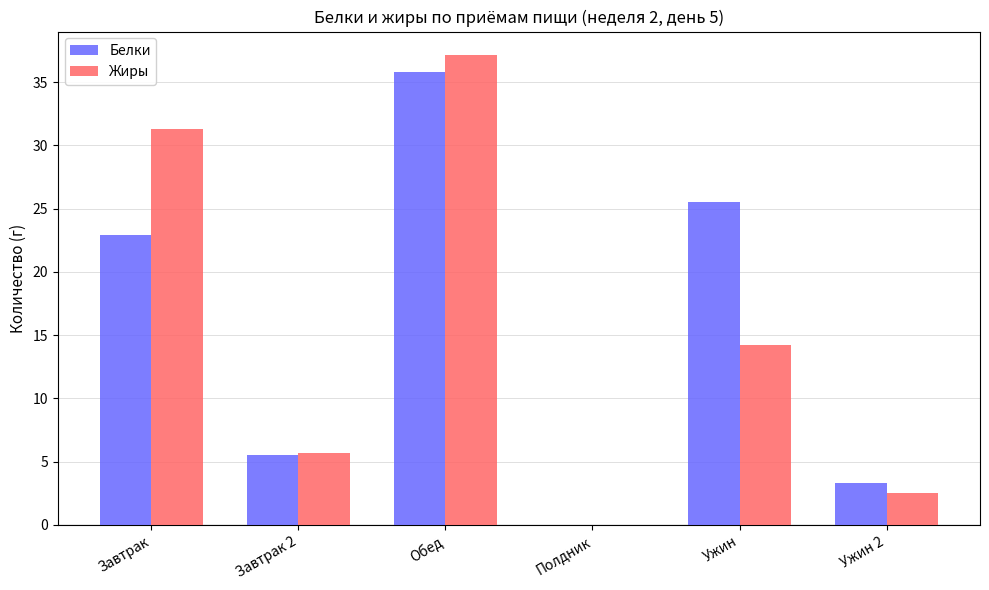

Is the value of Жиры at Ужин 2 greater than the value of Белки at Полдник?

Yes